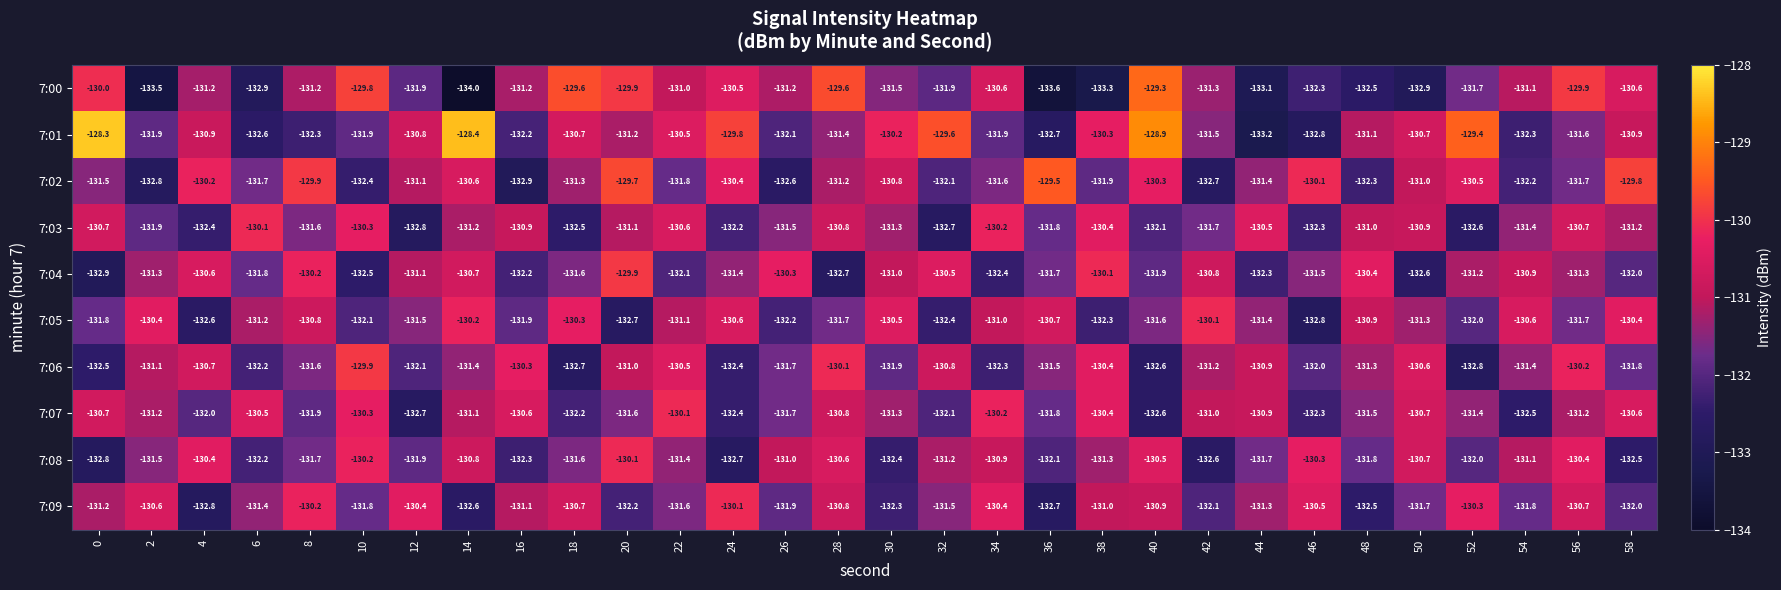

Which category has the highest value in the 7:07 series?

22